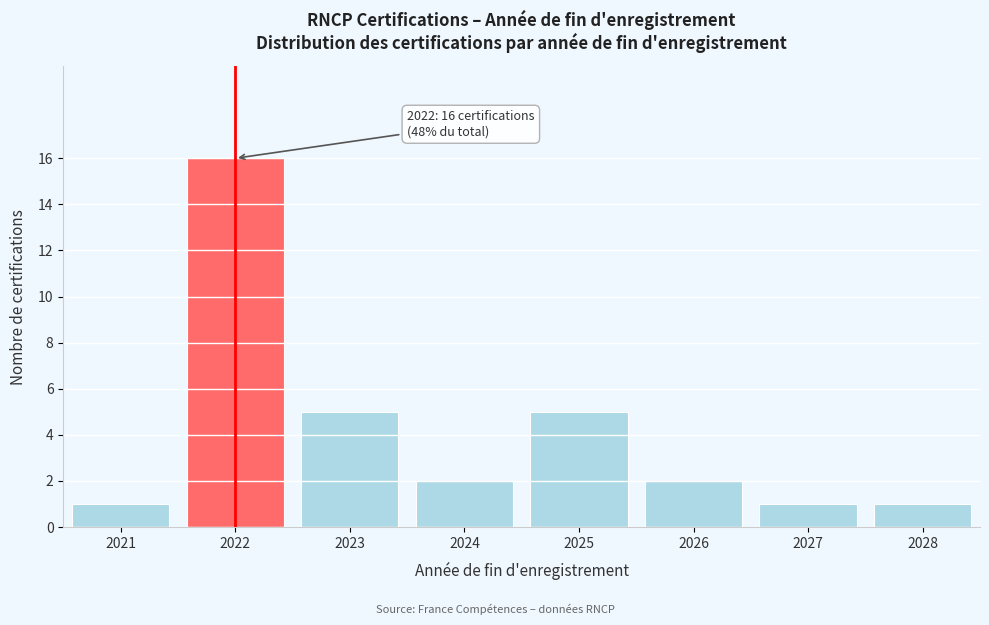

Reading right to left, list all the values displayed in this chart.

2028=1	2027=1	2026=2	2025=5	2024=2	2023=5	2022=16	2021=1